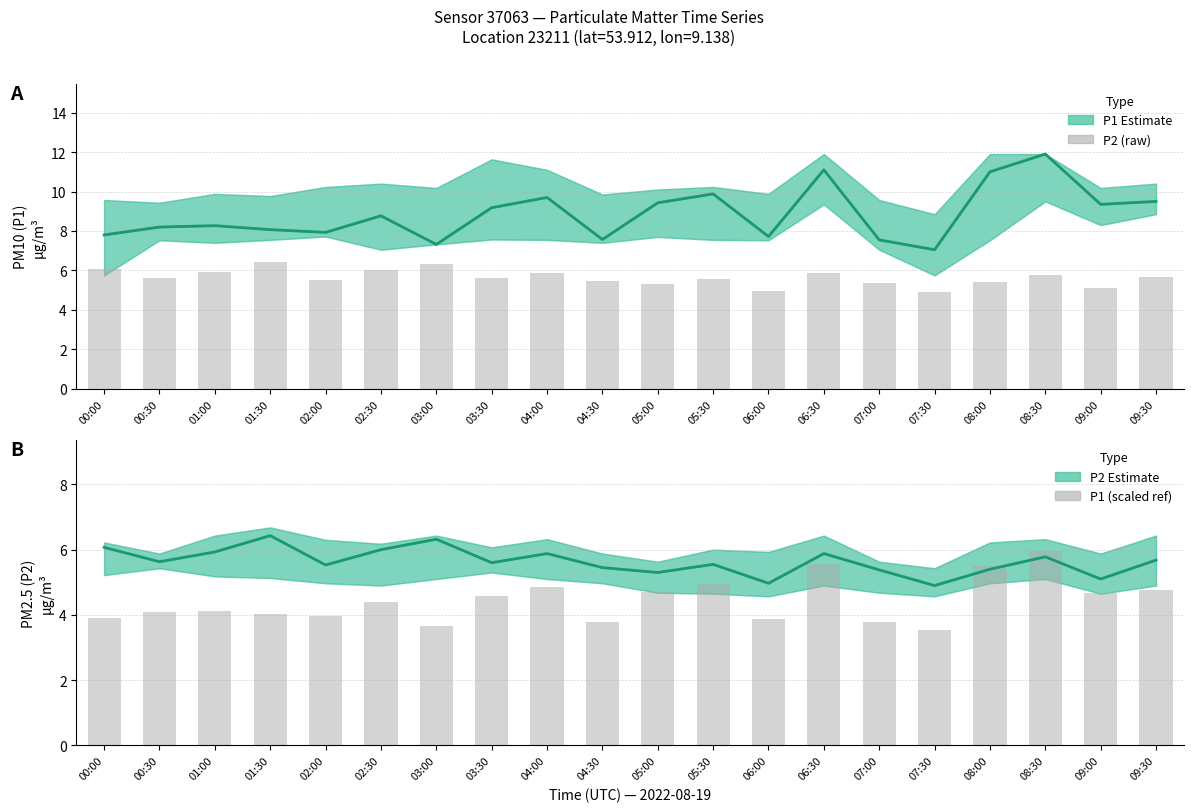

Which series has the largest total across all categories?

P1 Estimate